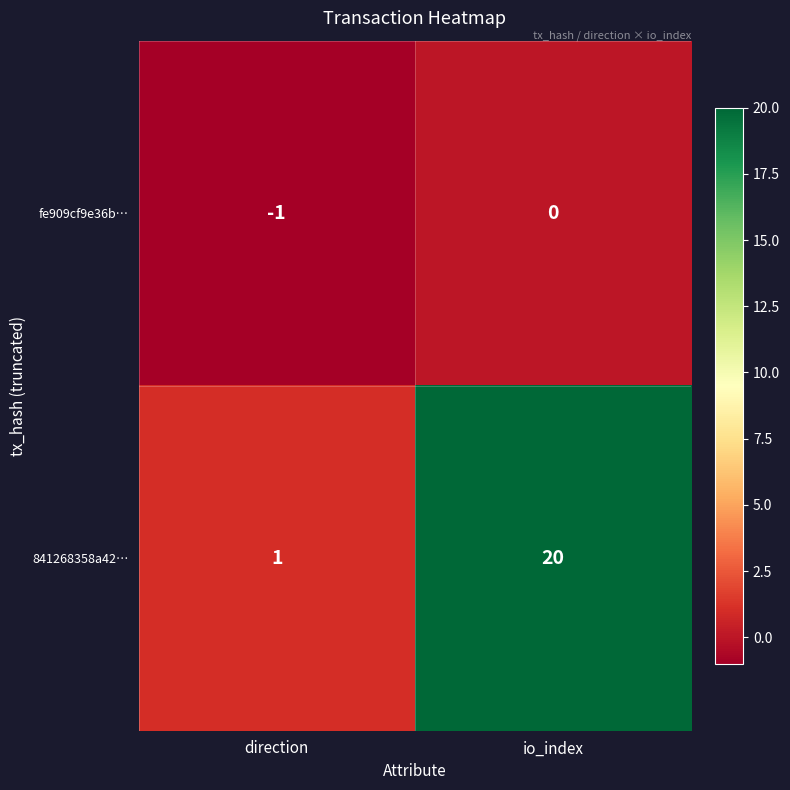

Where is 841268358a42… nearest to the value 10?

direction